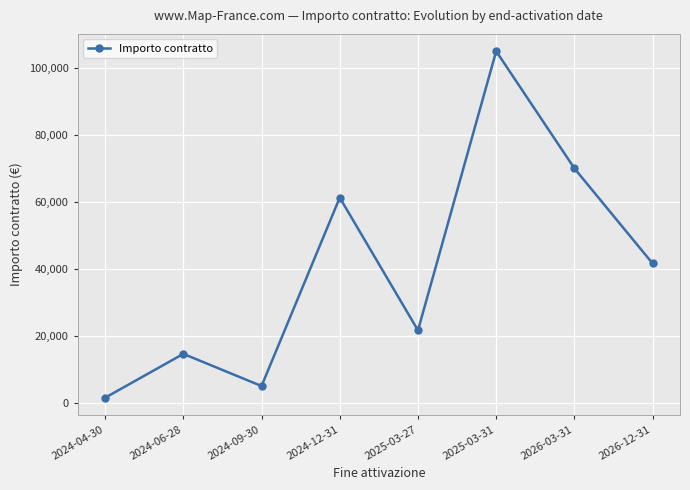

What is the maximum value shown in the chart?

105000.0